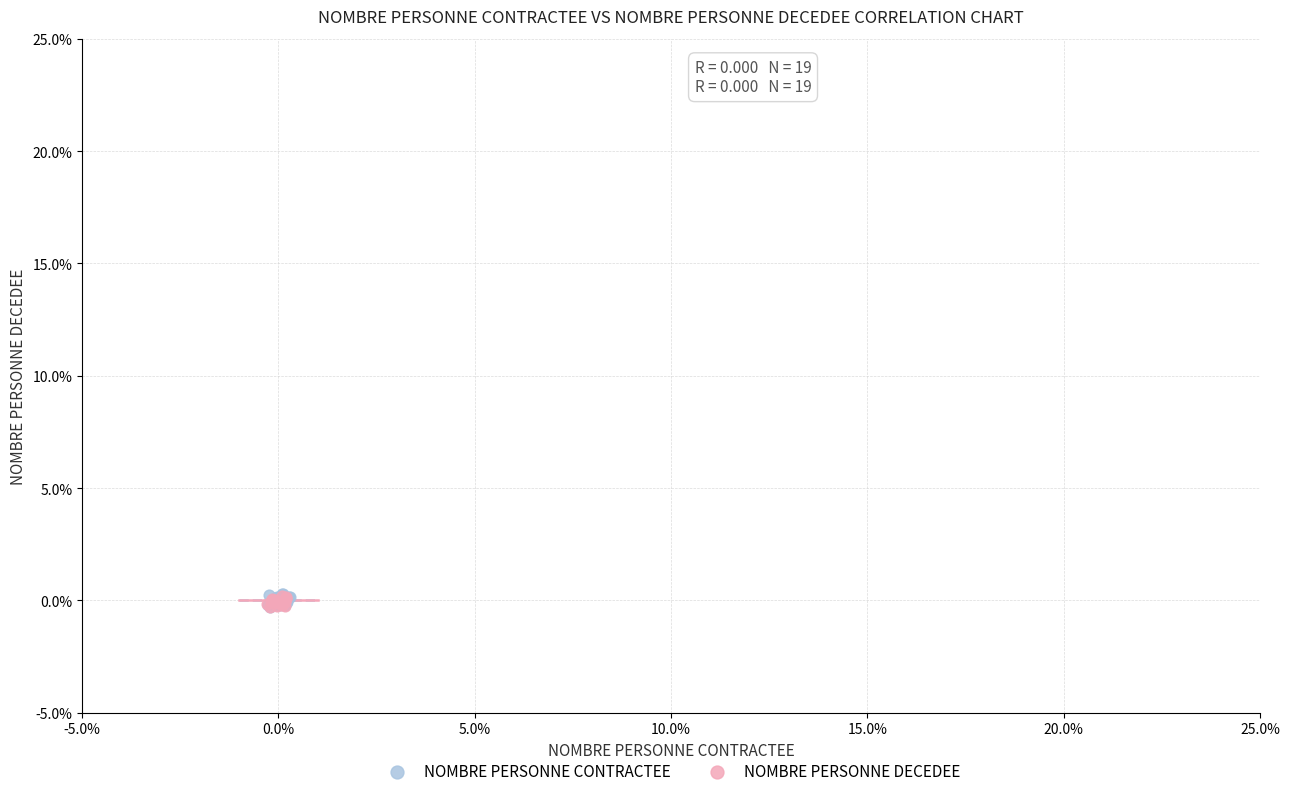

What are all the series names shown in the legend?

NOMBRE PERSONNE CONTRACTEE, NOMBRE PERSONNE DECEDEE